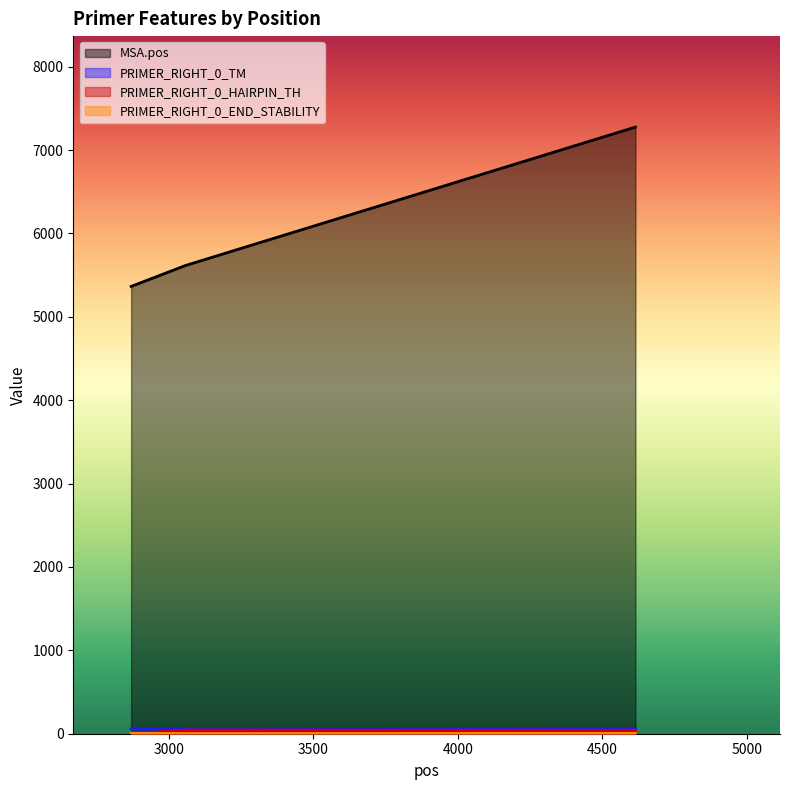

True or false: PRIMER_RIGHT_0_TM has a value of 24.6 at 2870.

False